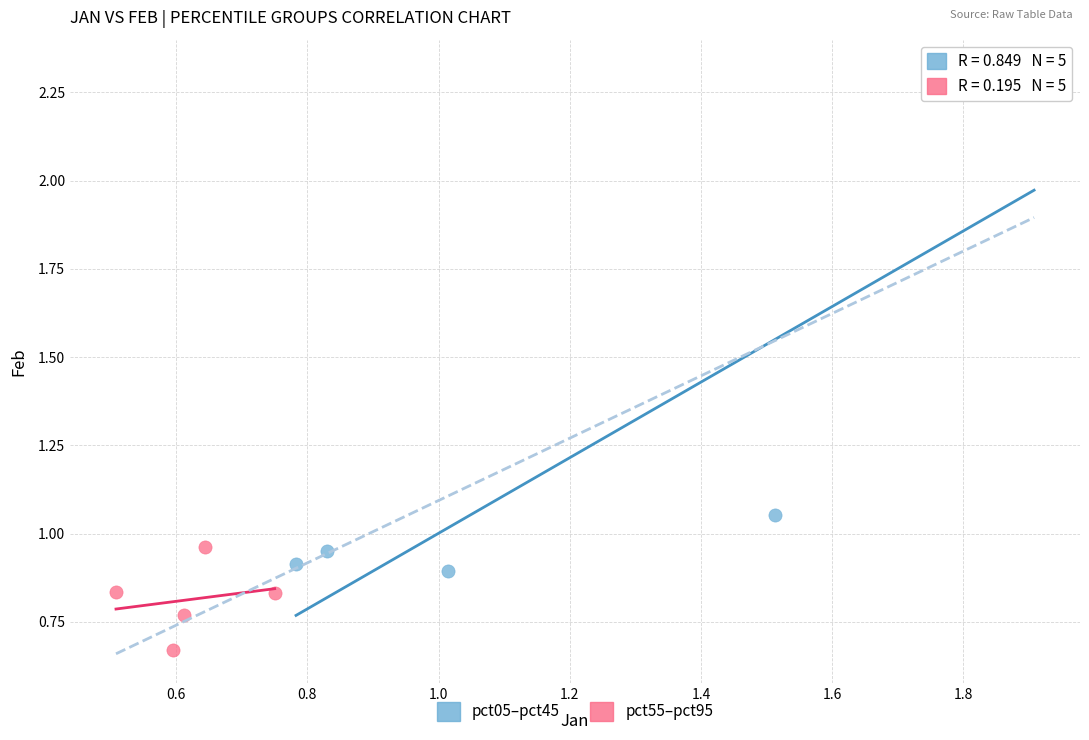

Which series contains the lowest Y value?

pct55–pct95